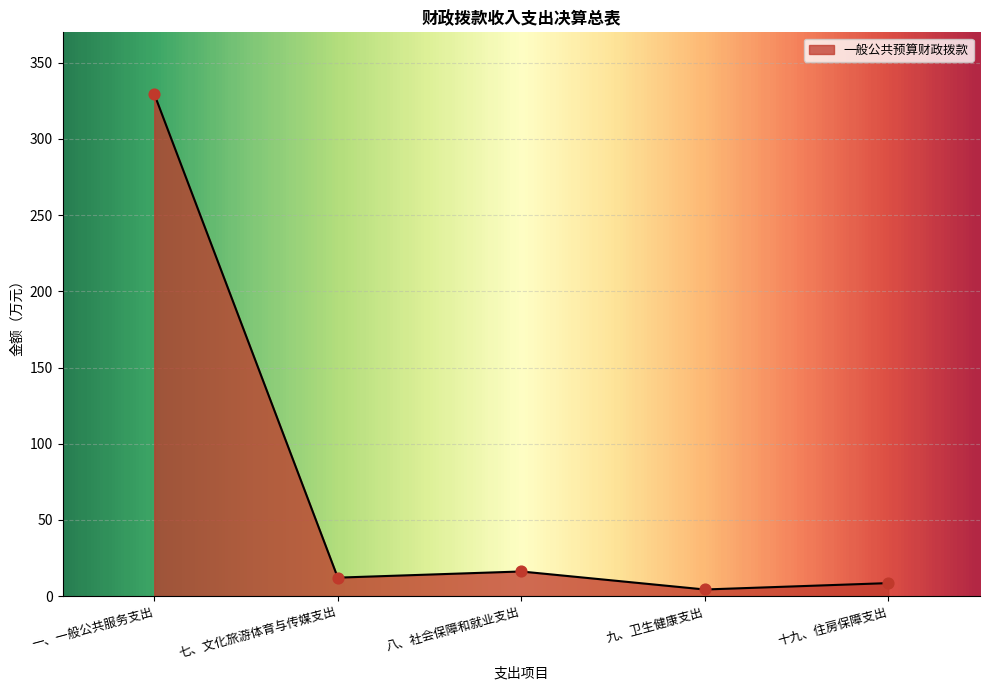

Which has a higher value, 十九、住房保障支出 or 九、卫生健康支出?

十九、住房保障支出